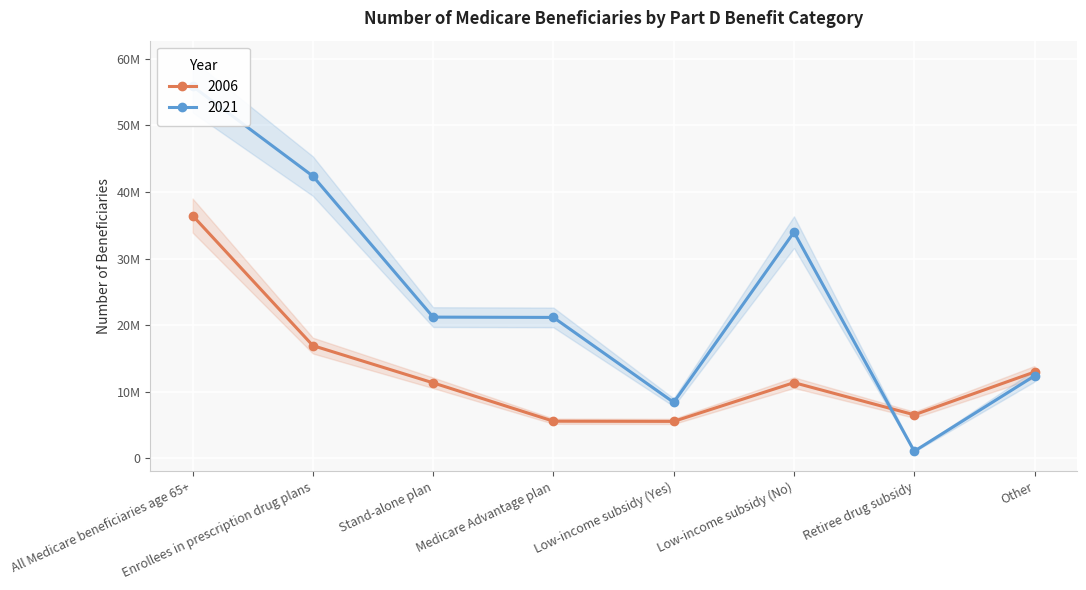

What are all the series names shown in the legend?

2006, 2021